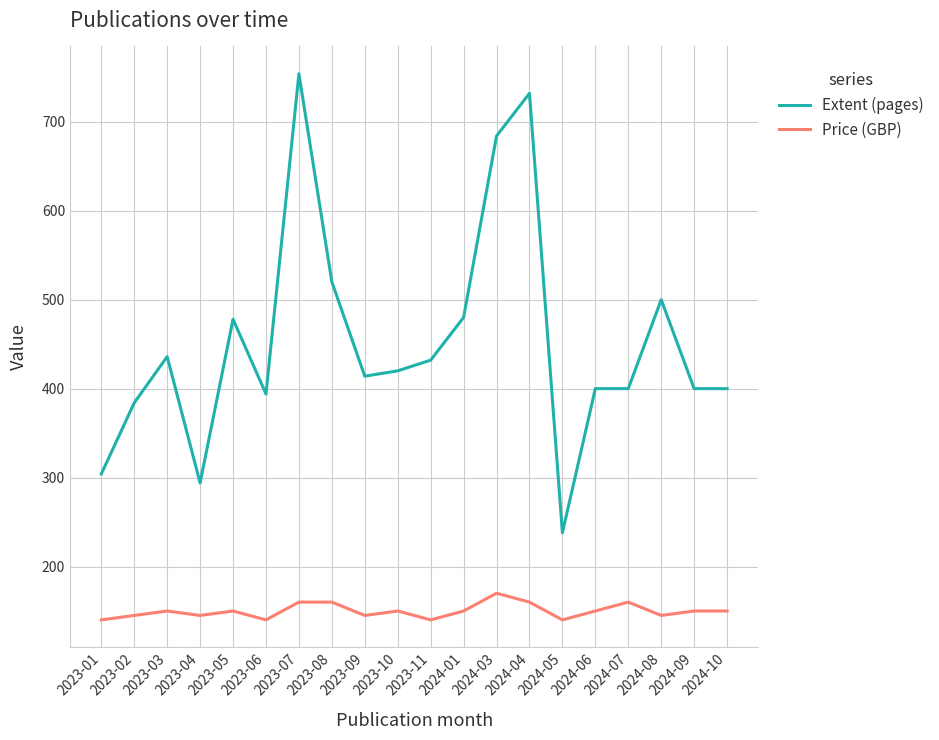

What is the difference between the highest and lowest values at 2024-05?

98